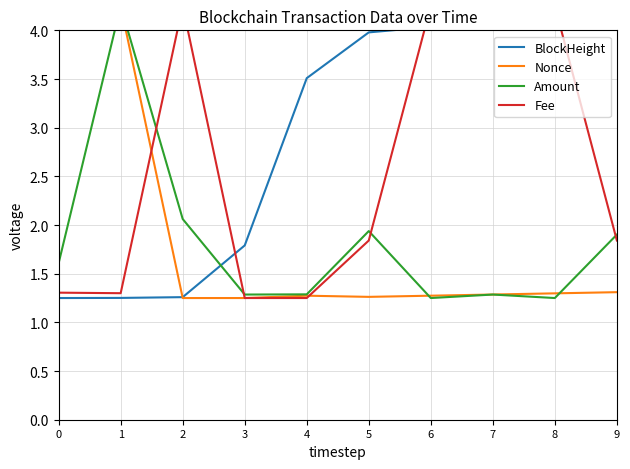

Where do Fee and BlockHeight first cross each other?

2 and 3